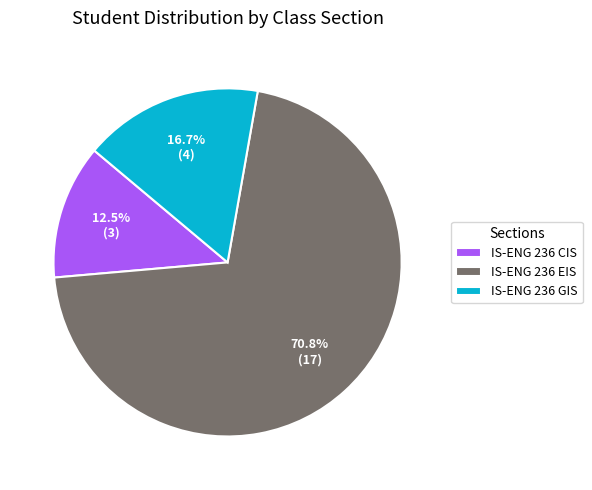

Is the sum of IS-ENG 236 EIS and IS-ENG 236 CIS greater than half?

Yes